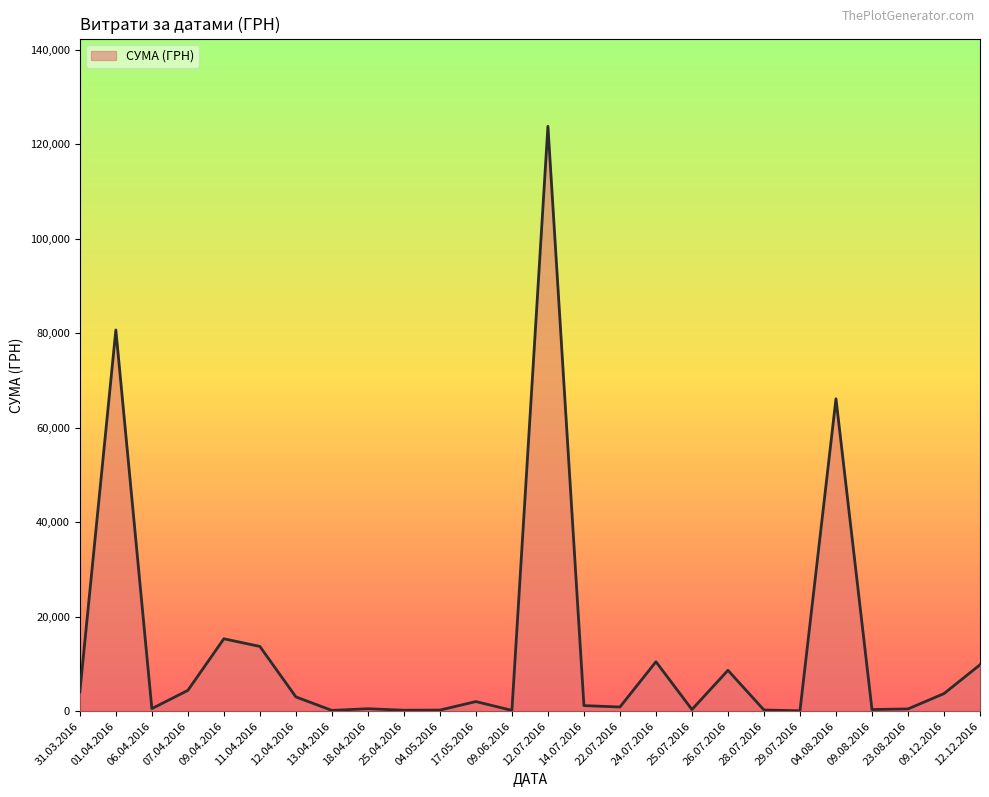

How many lines are shown in the chart?

1